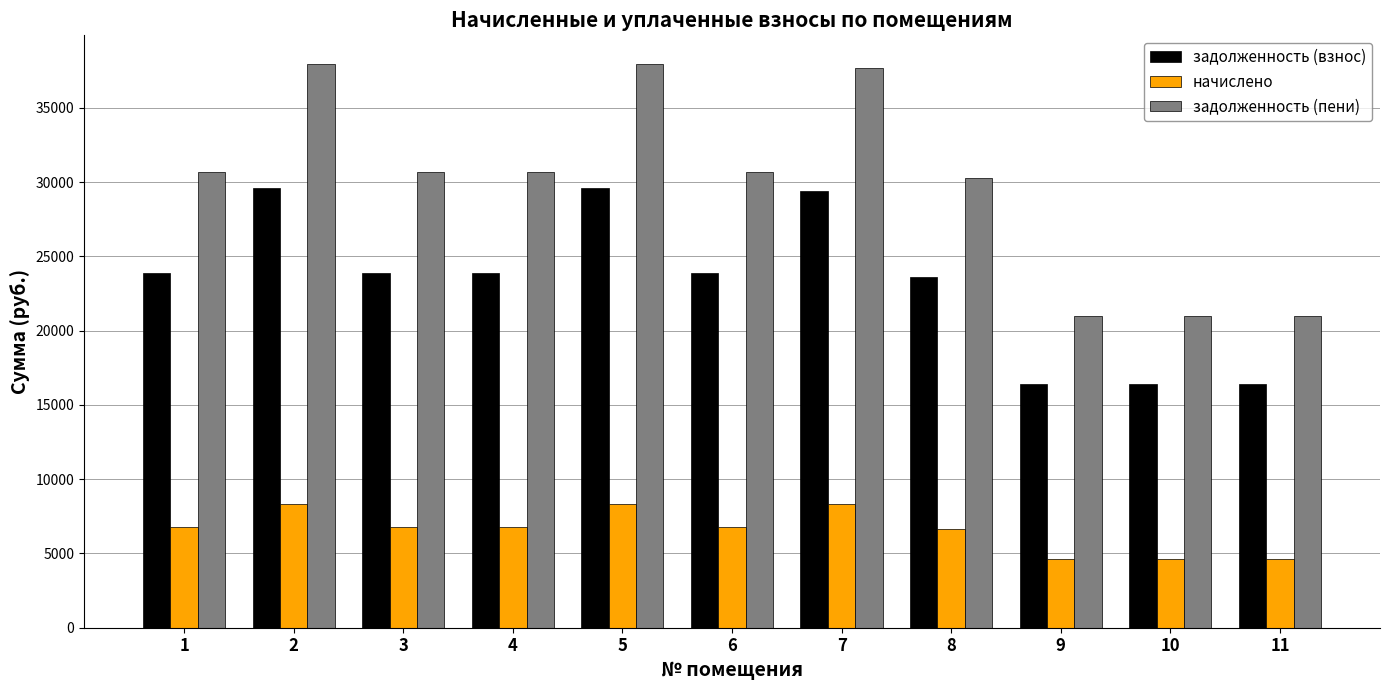

What is the minimum value shown in the chart?

4626.7